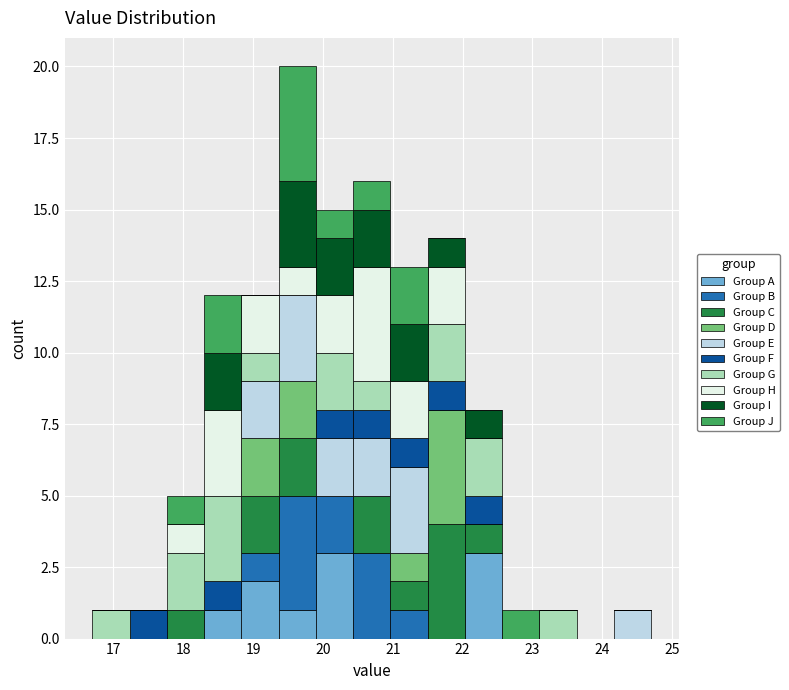

What is the total height of the stacked bar covering 24.2 to 24.7 on the x-axis? Neither the bar edges nor the heights are printed on the chart, so give them approximately, as read against the axes.

1